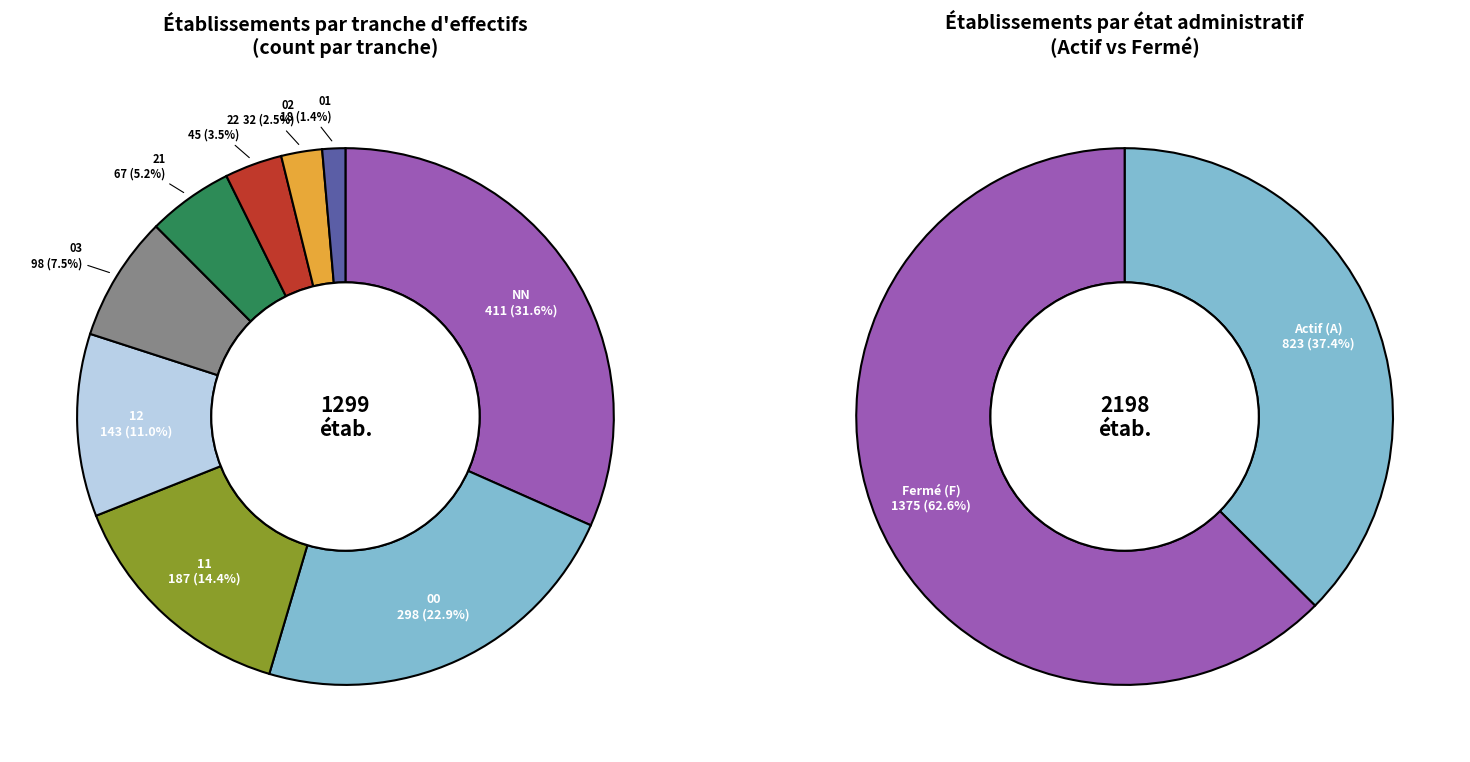

Is the sum of 01 and 21 greater than half?

No